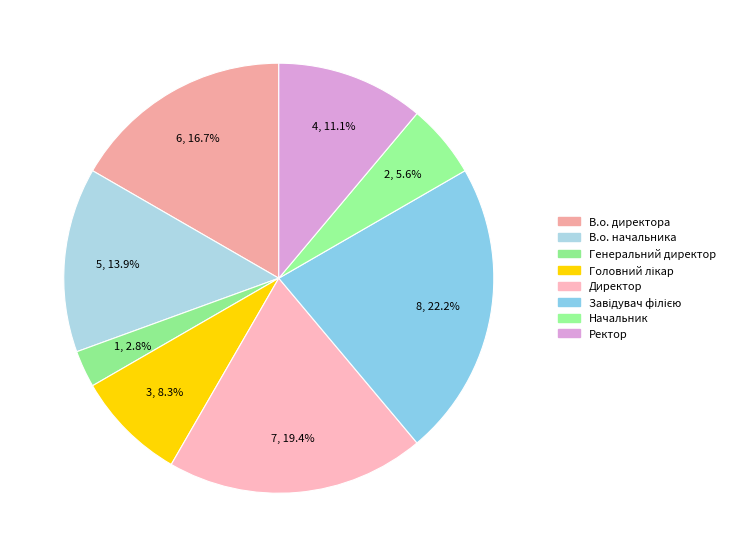

True or false: В.о. начальника accounts for 14% of the total.

True